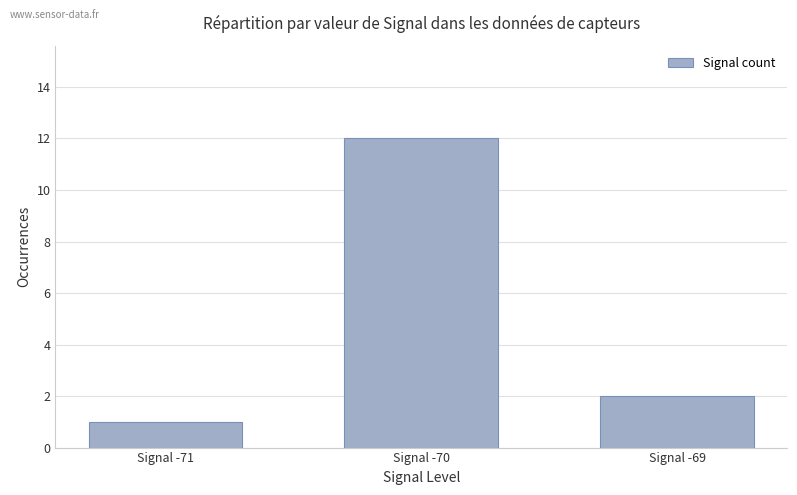

What is the change in value from Signal -71 to Signal -69?

+1